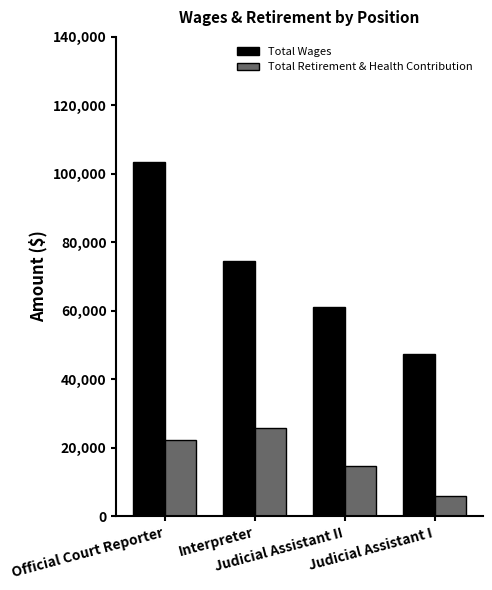

Which series has the widest spread of values?

Total Wages